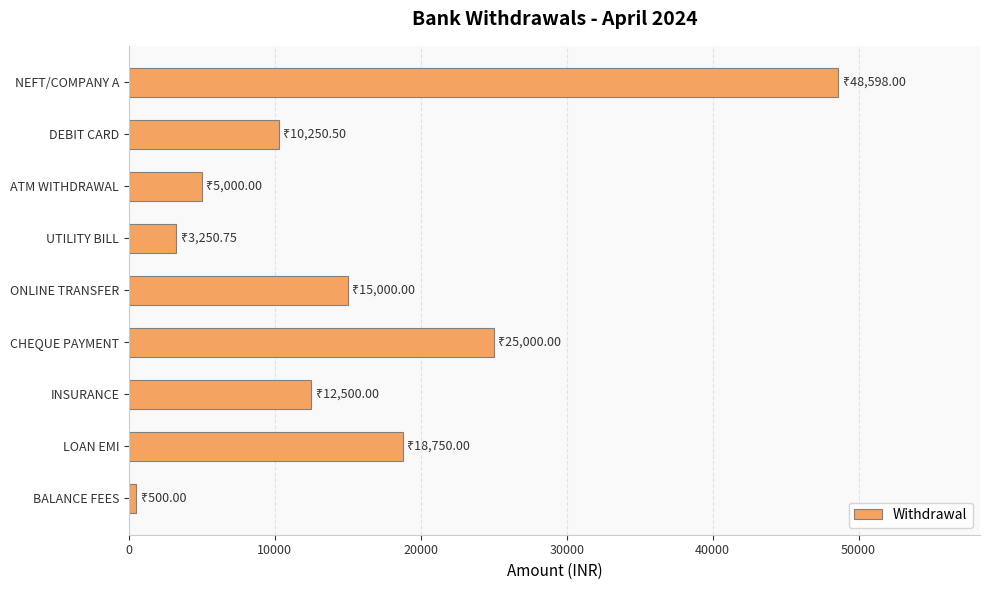

What is the ratio of the value at ONLINE TRANSFER to the value at INSURANCE?

1.2